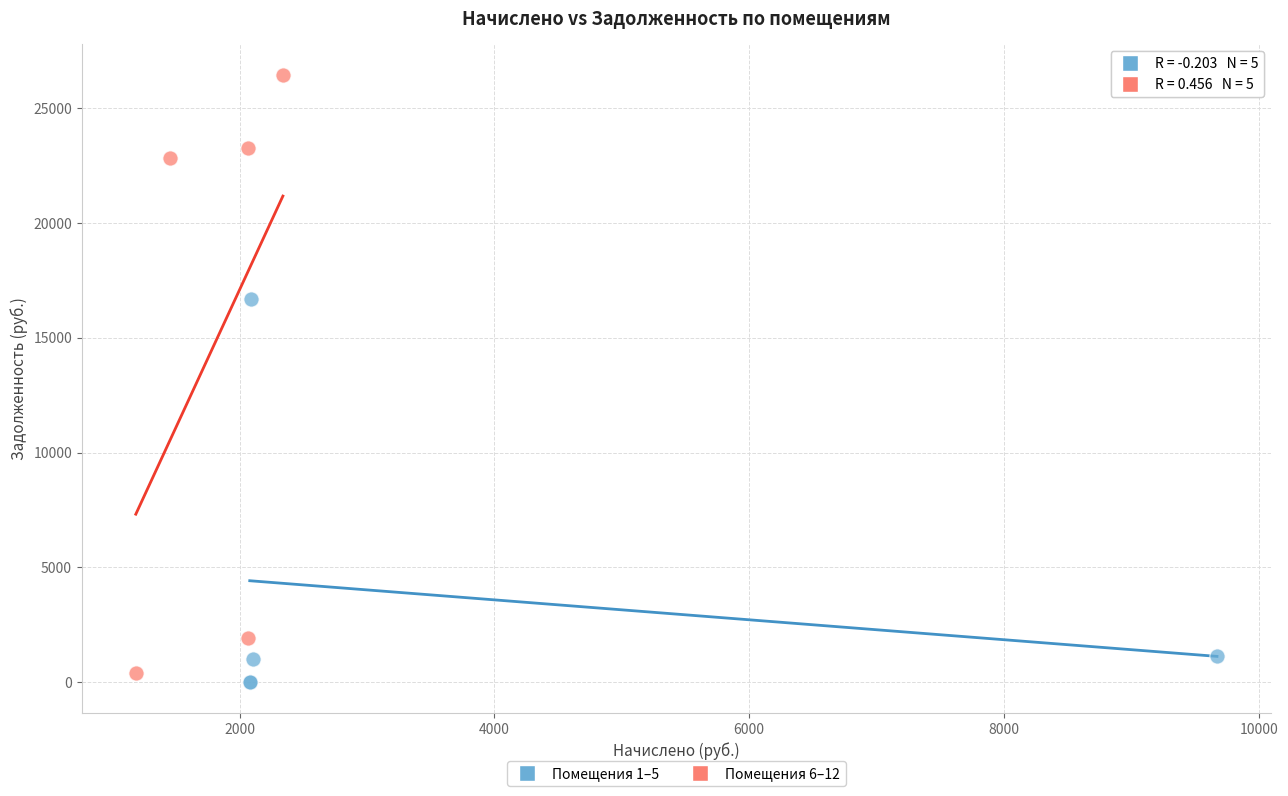

What are all the series names shown in the legend?

Помещения 1–5, Помещения 6–12